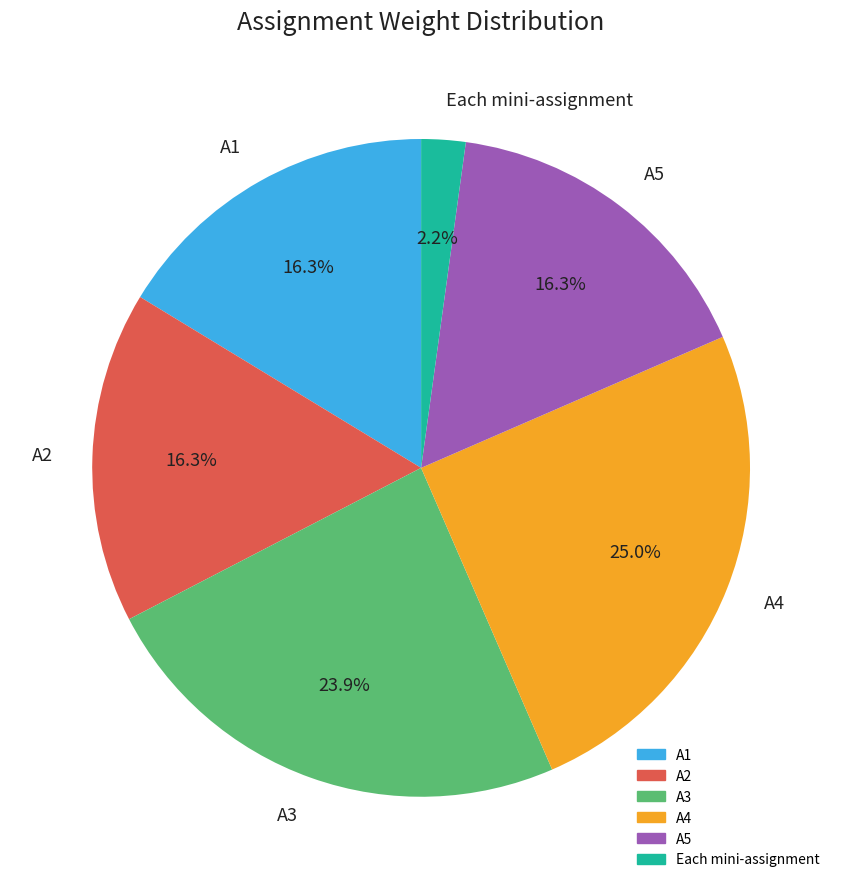

To the nearest percent, what is the difference between the largest and smallest slice percentages?

23%